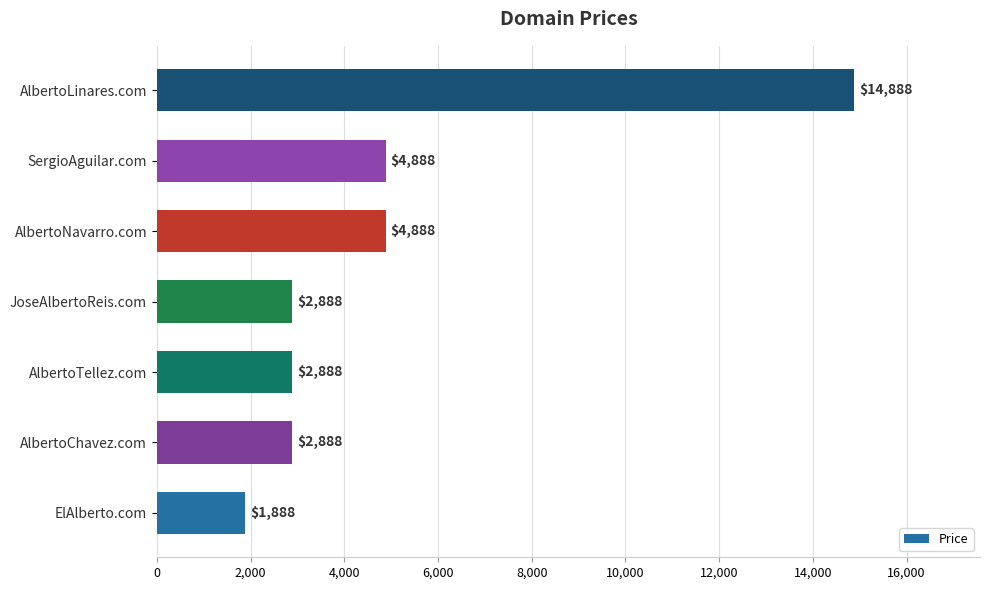

What is the average value?

5031